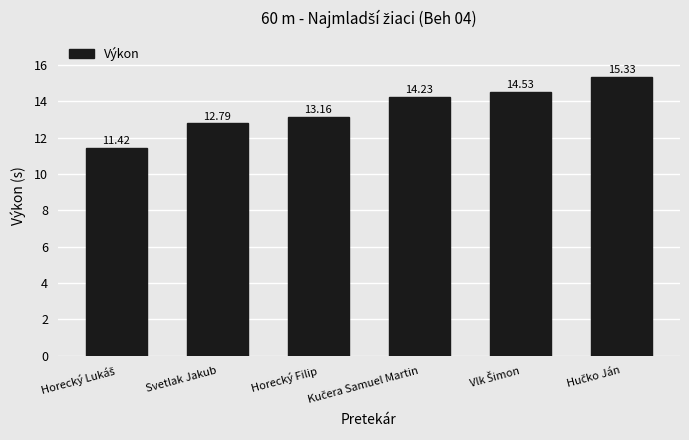

What is the label of the 5th bar from the right?

Svetlak Jakub